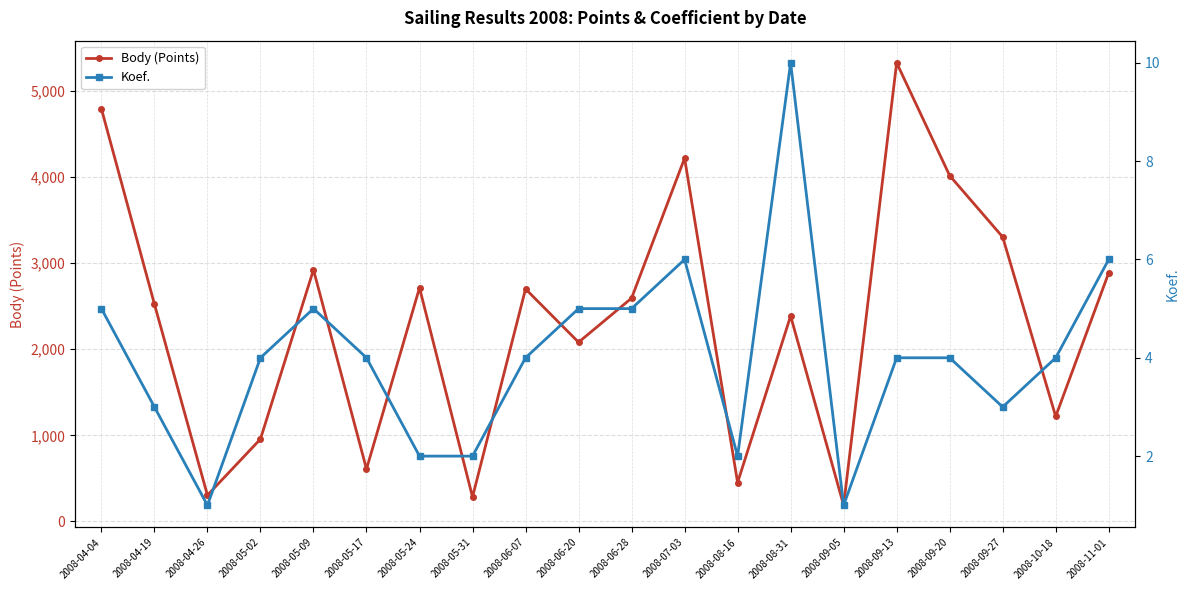

Reading left to right, what are all the values shown in this chart?

Body (Points): 4792	2524	305	957	2923	609	2713	285	2700	2081	2593	4218	452	2386	188	5326	4016	3303	1220	2887
Koef.: 5	3	1	4	5	4	2	2	4	5	5	6	2	10	1	4	4	3	4	6